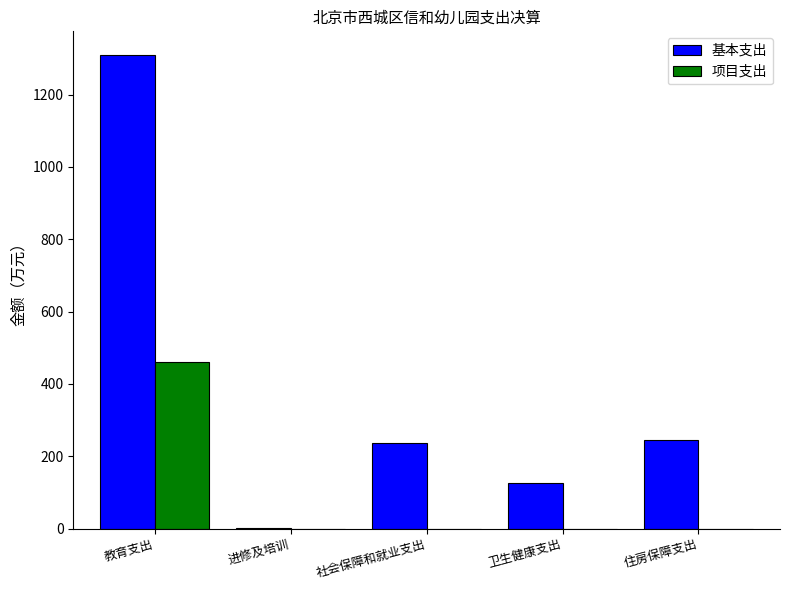

Is the value of 基本支出 at 卫生健康支出 greater than the value of 项目支出 at 进修及培训?

Yes